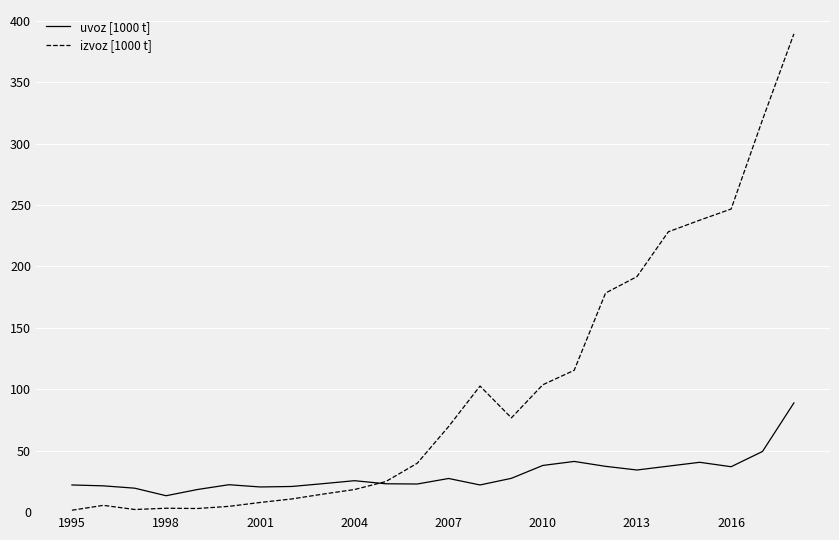

What is the highest value of the uvoz [1000 t] series?

88.9